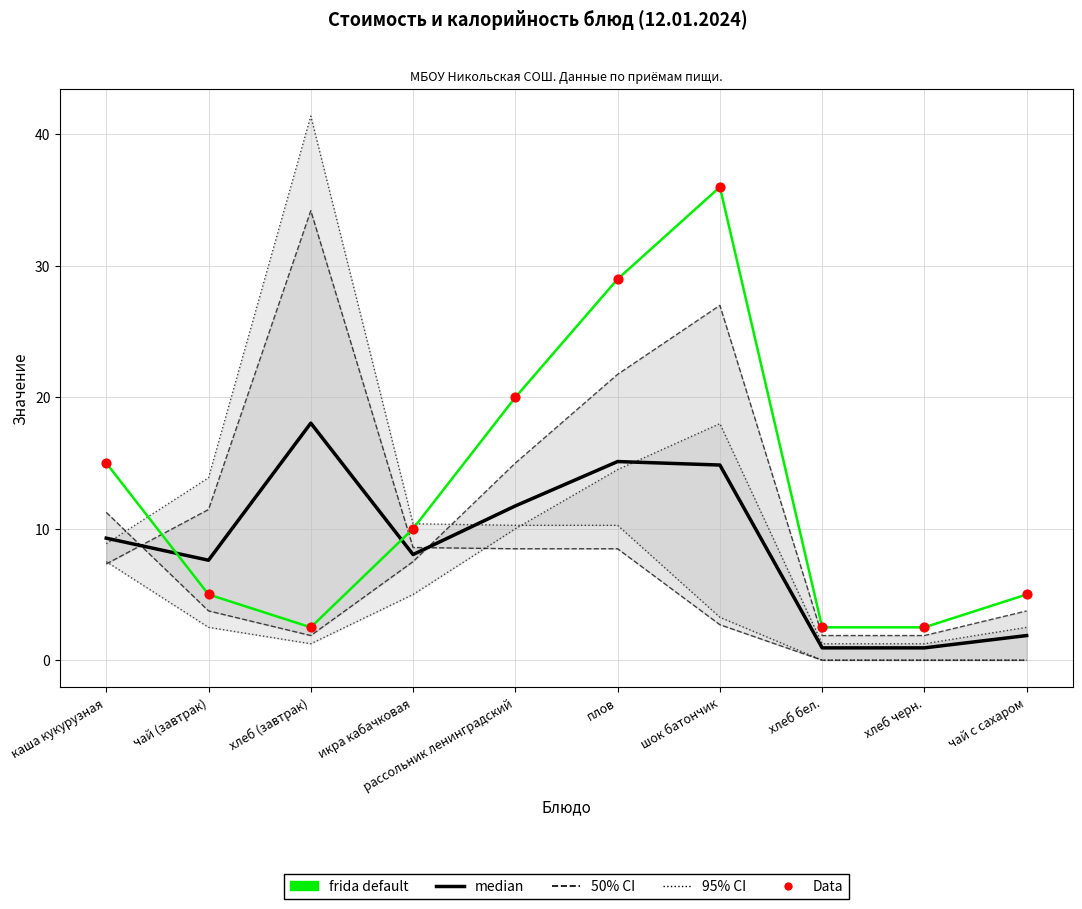

What is the total value across all series at чай (завтрак)?

17.6